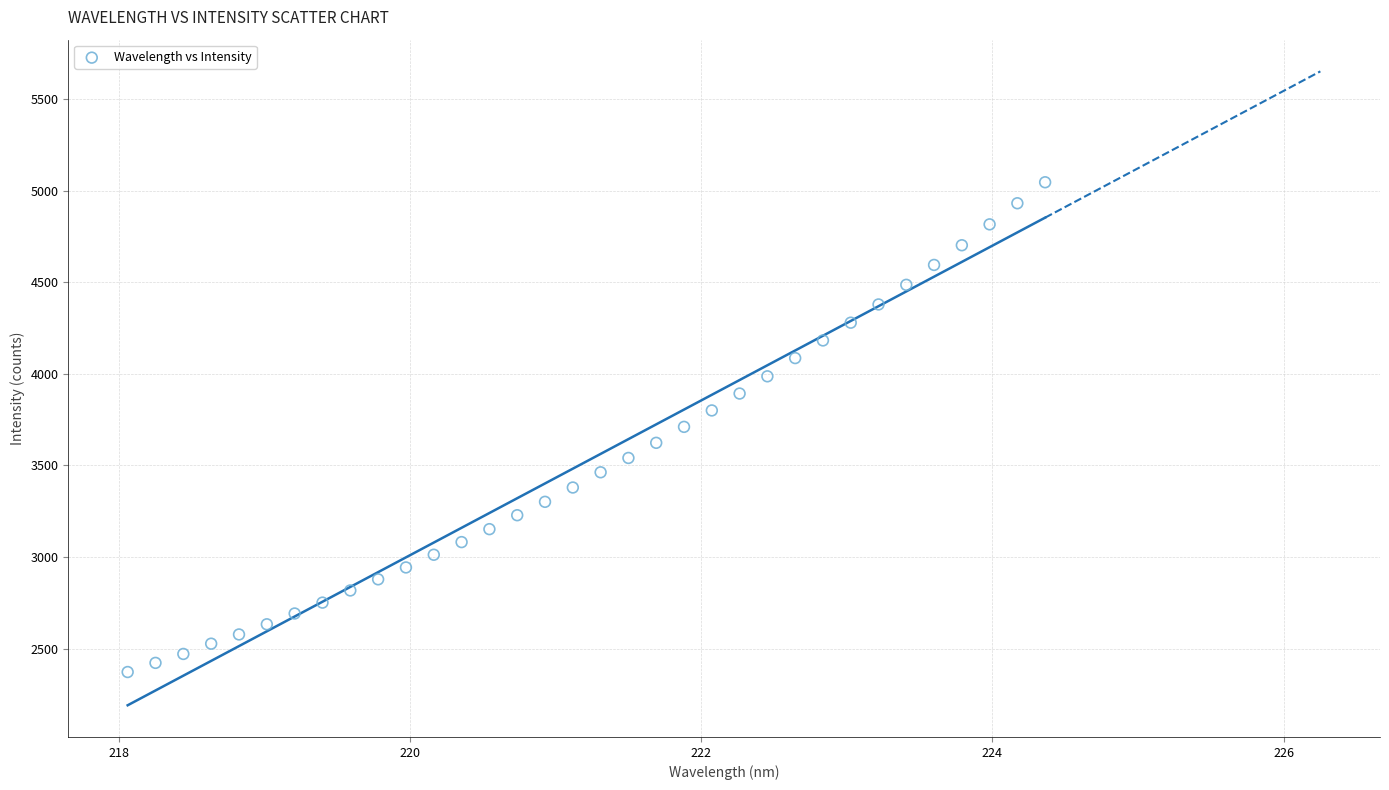

What is the range of X values (max minus min)?

6.3